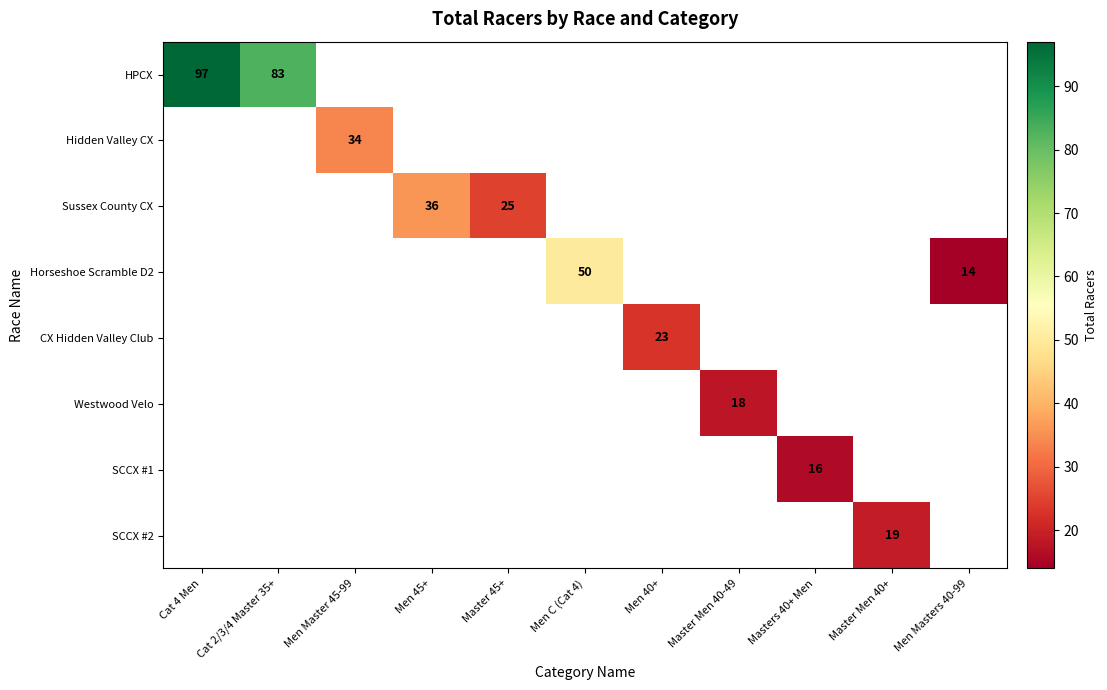

Count the number of data series in this chart.

8